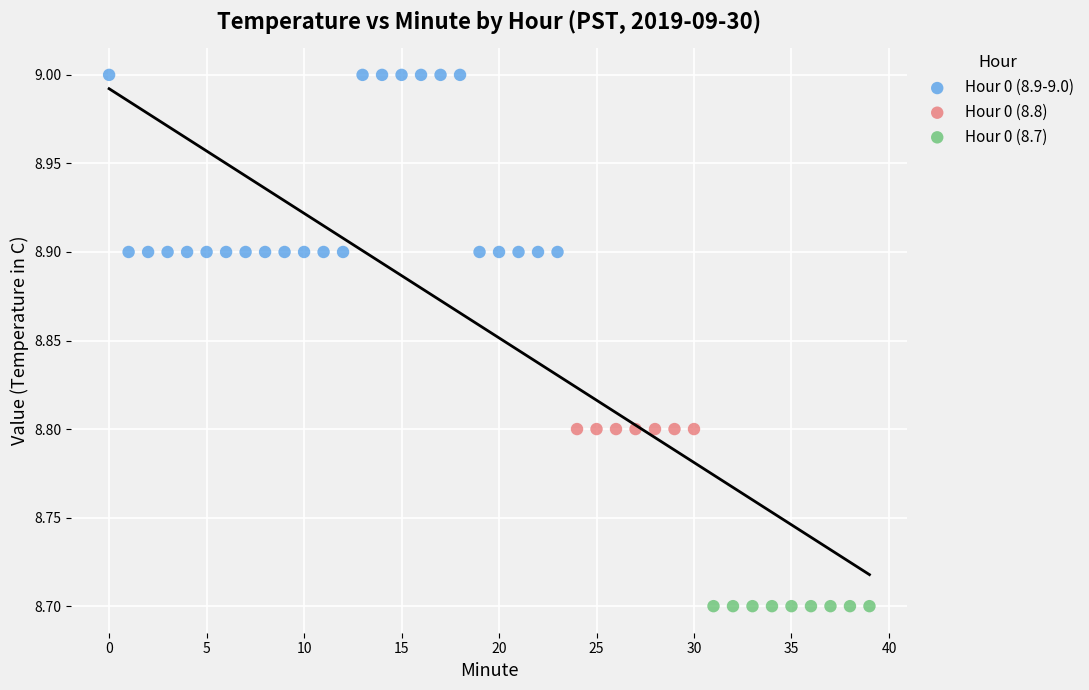

Which series contains the highest Y value?

Hour 0 (8.9-9.0)